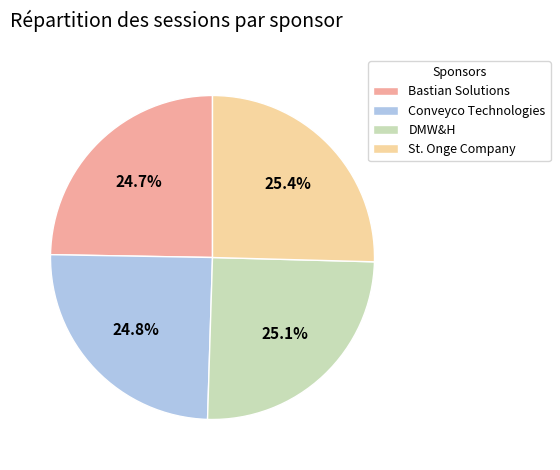

What is the total percentage of DMW&H and Conveyco Technologies?

49.9%